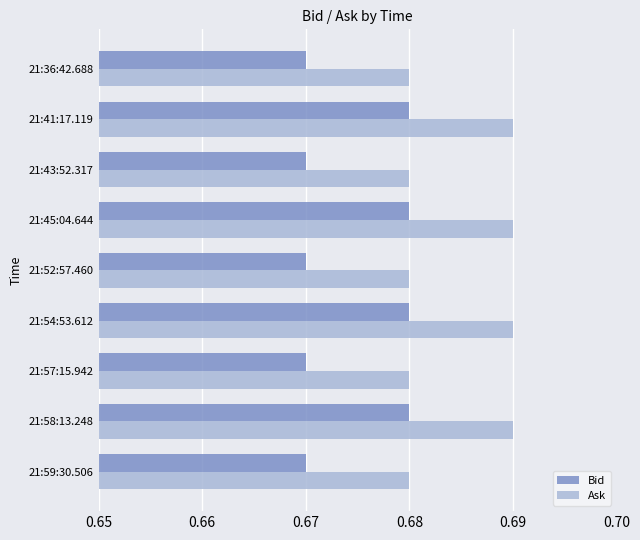

Count the Ask values in the range 0 to 1.

9